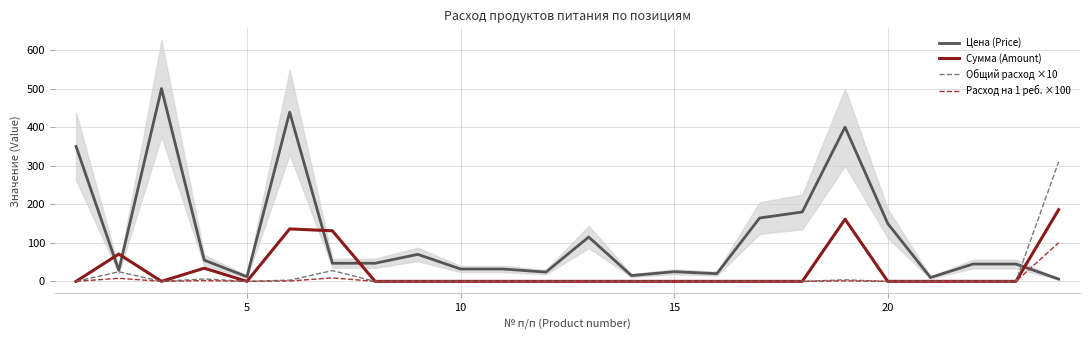

After their last crossing, which series has the higher values: Цена (Price) or Расход на 1 реб. ×100?

Расход на 1 реб. ×100